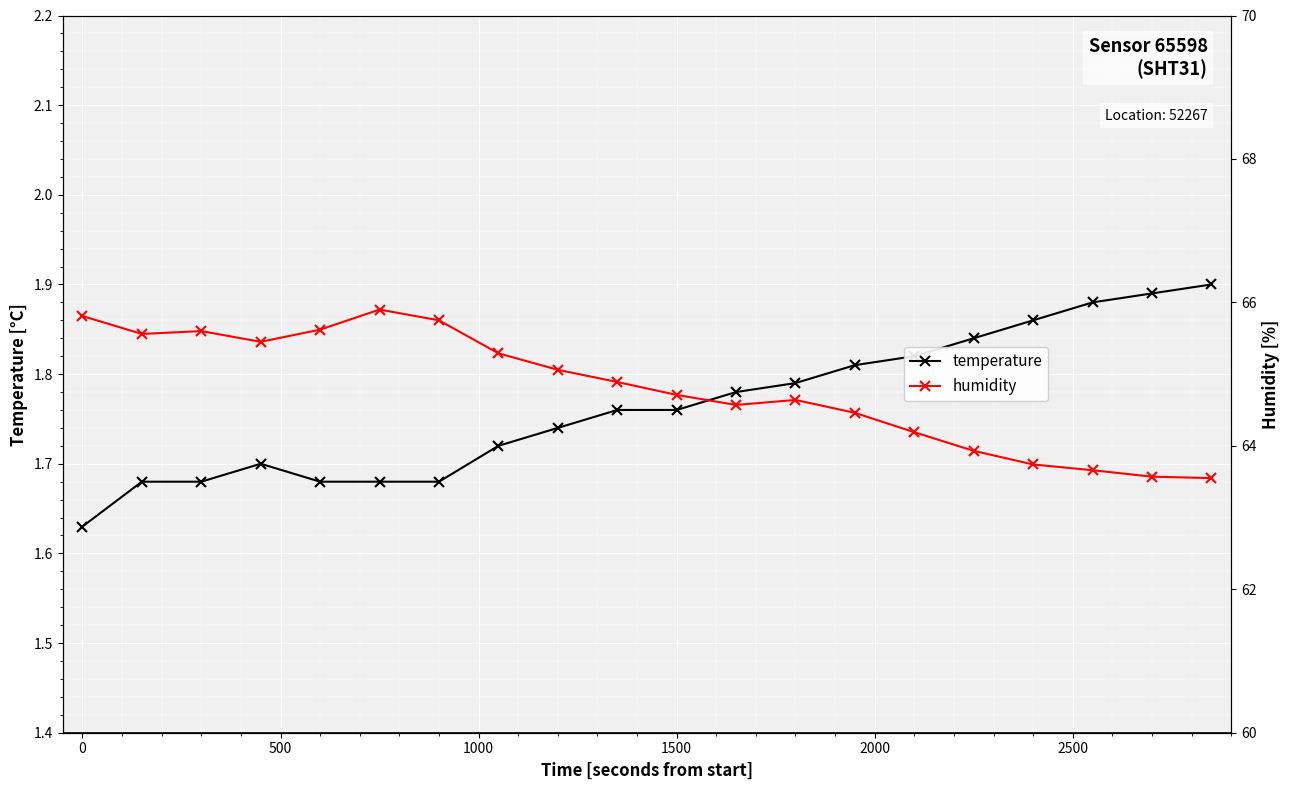

How many interior local valleys does the humidity series have?

3